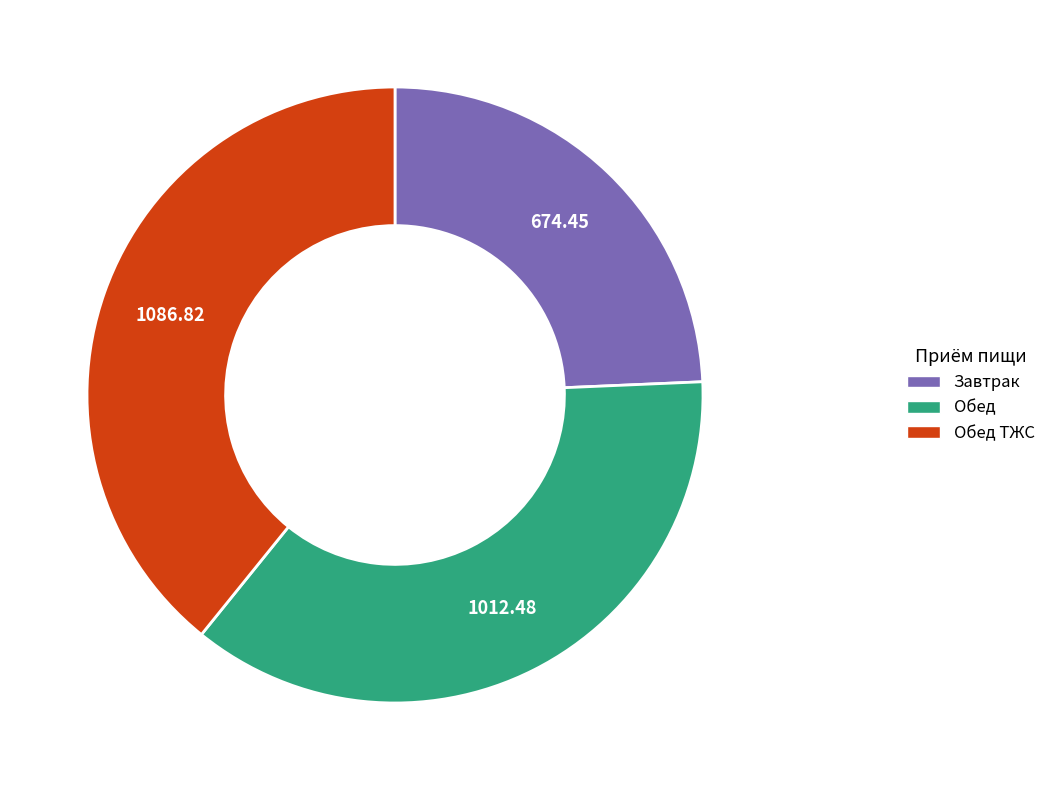

Rank the categories by value from lowest to highest.

Завтрак, Обед, Обед ТЖС